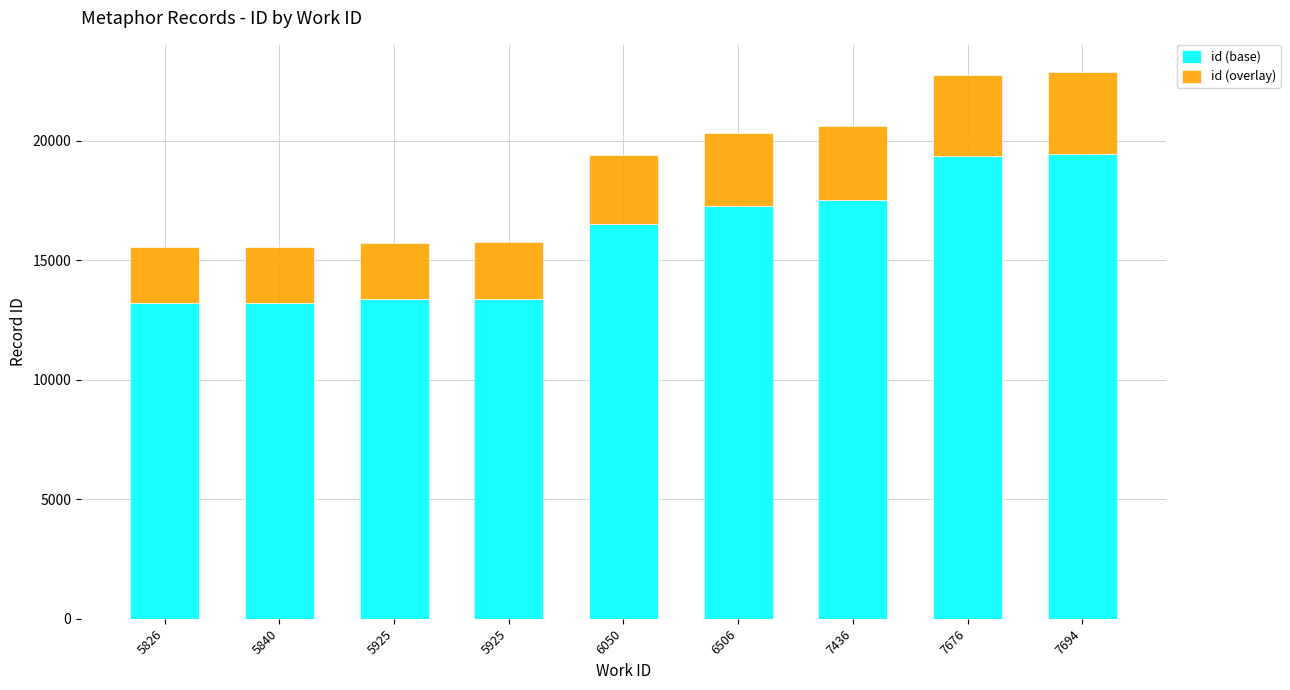

What is the total value across all series at 7694?

22875.0